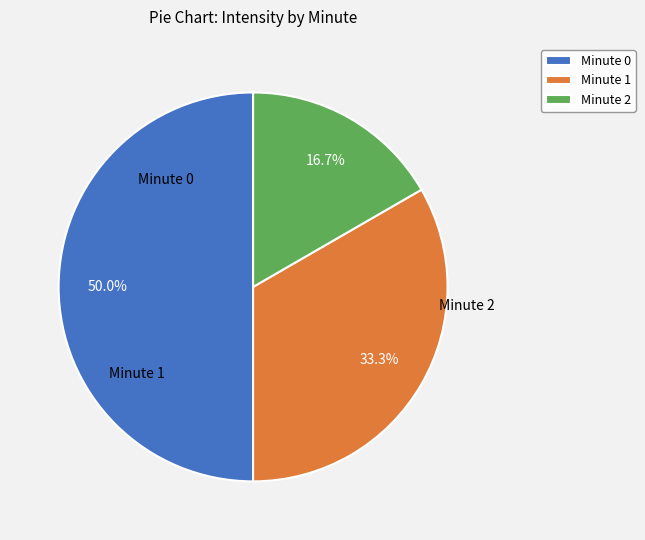

Do Minute 2 and Minute 0 together represent more than half of the pie?

Yes